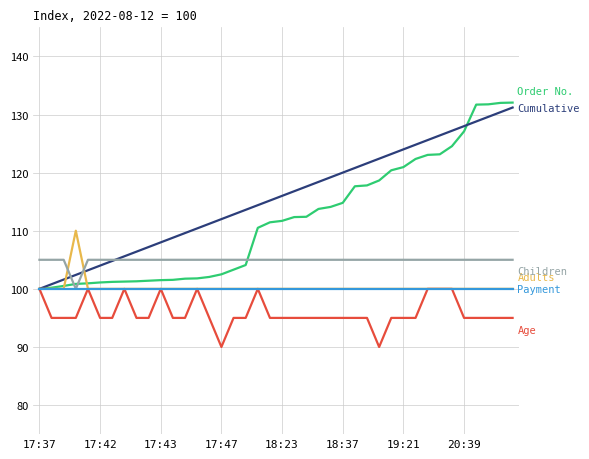

What is the minimum value shown in the chart?

90.0